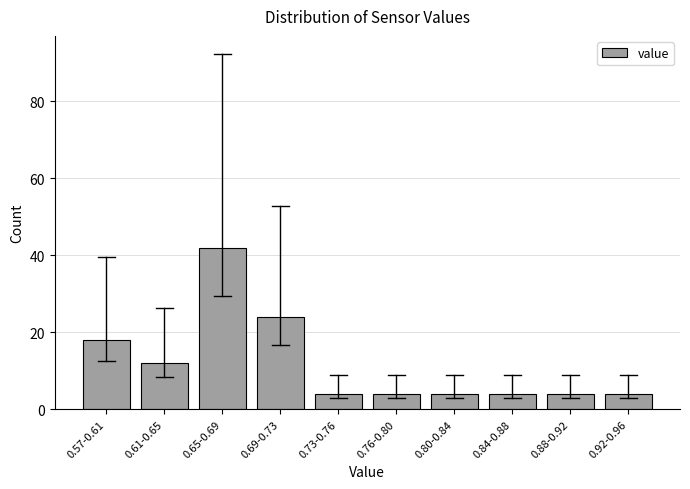

Reading left to right, what are all the values shown in this chart?

18	12	42	24	4	4	4	4	4	4